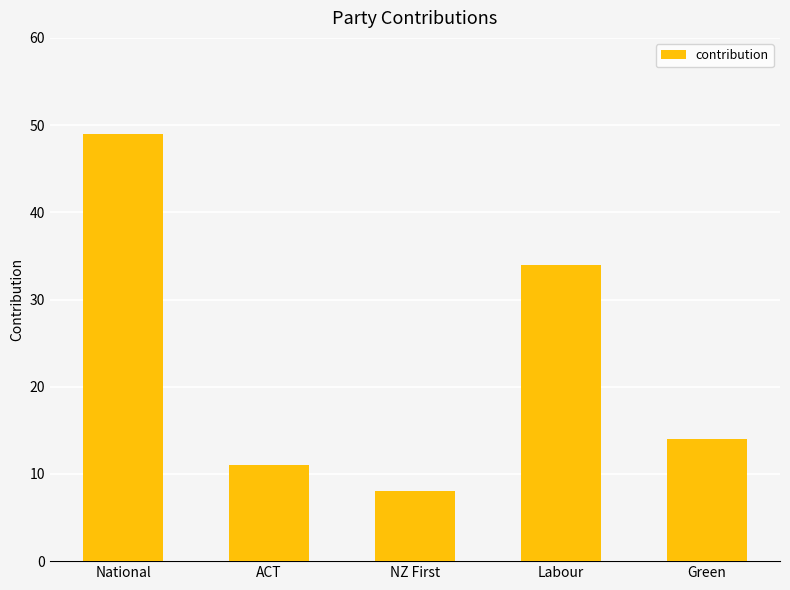

How many bars are there in total?

5